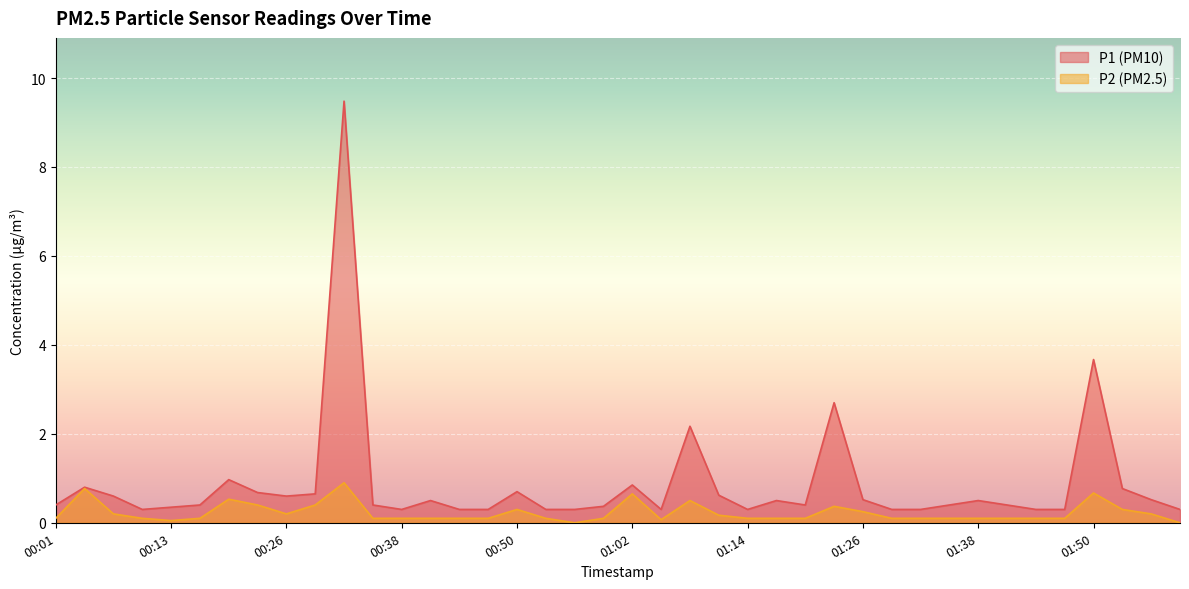

What is the approximate value of P2 at 01:17?

0.1